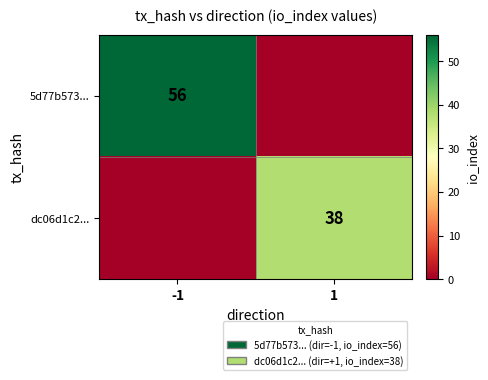

True or false: dc06d1c2... has a value of 38 at 1.

True